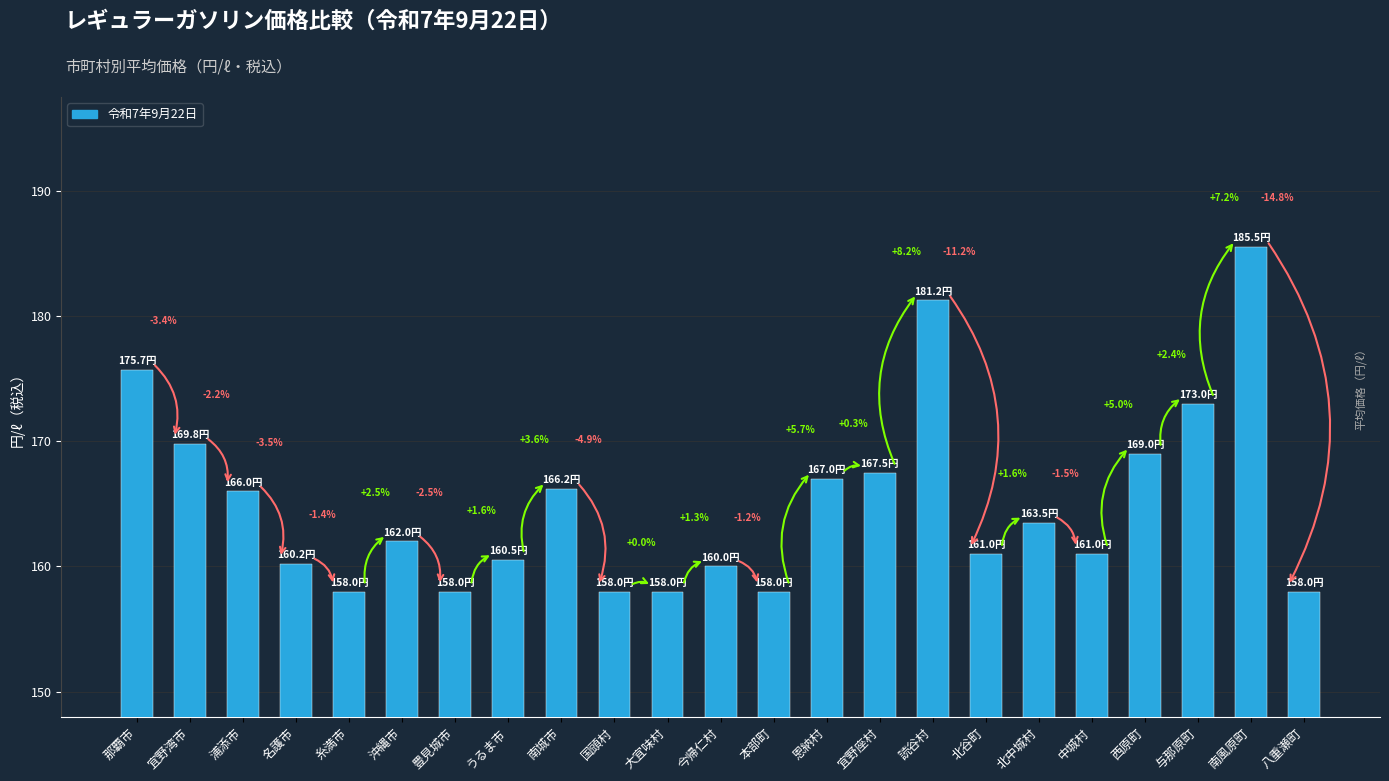

Does the chart contain any negative values?

No